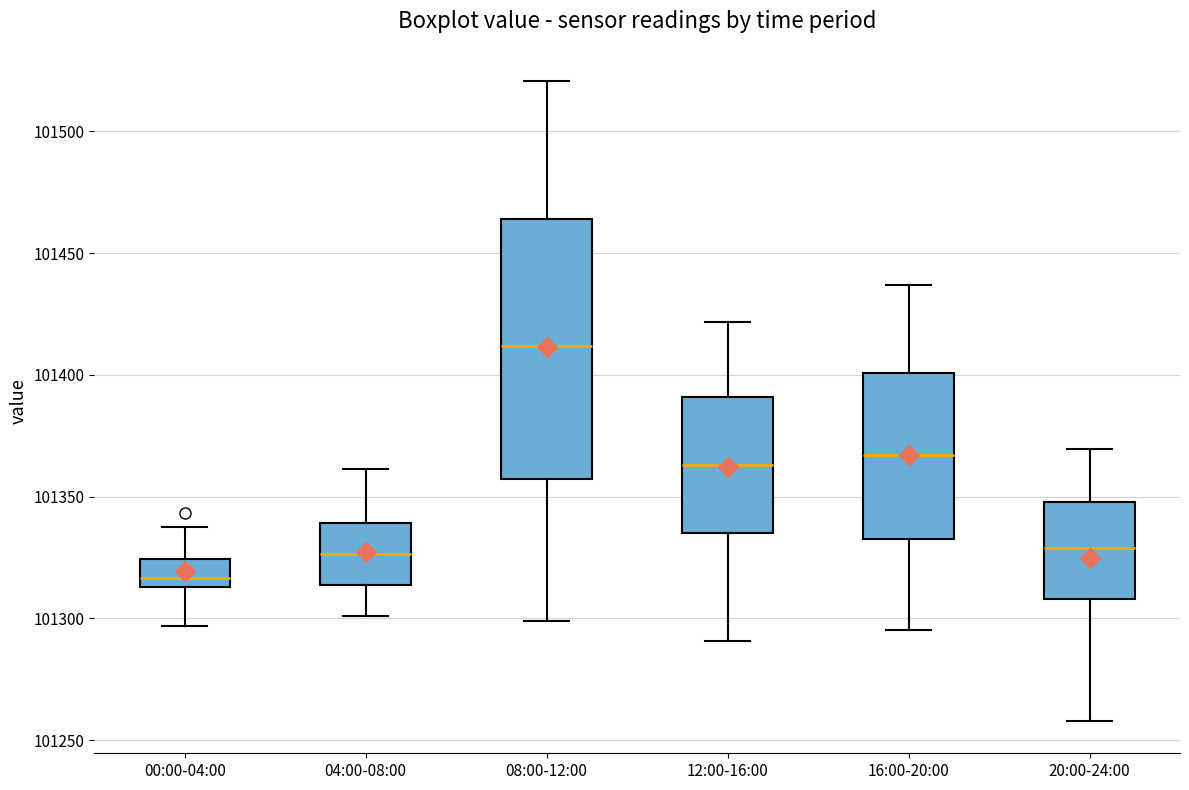

Comparing the boxes themselves (not the whiskers), which one is the tallest?

08:00-12:00